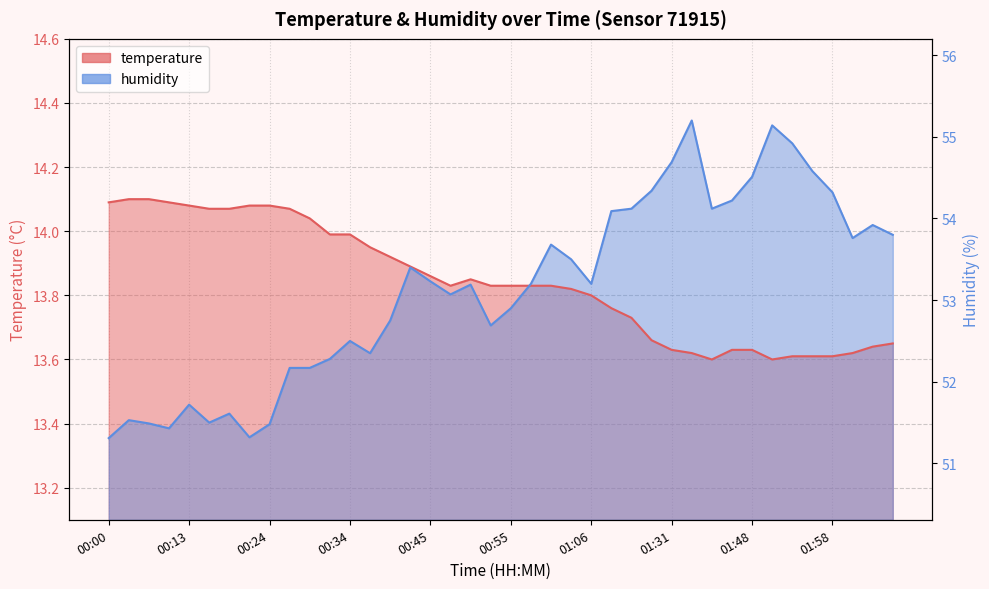

At which category does the chart reach its minimum across all series?

00:00